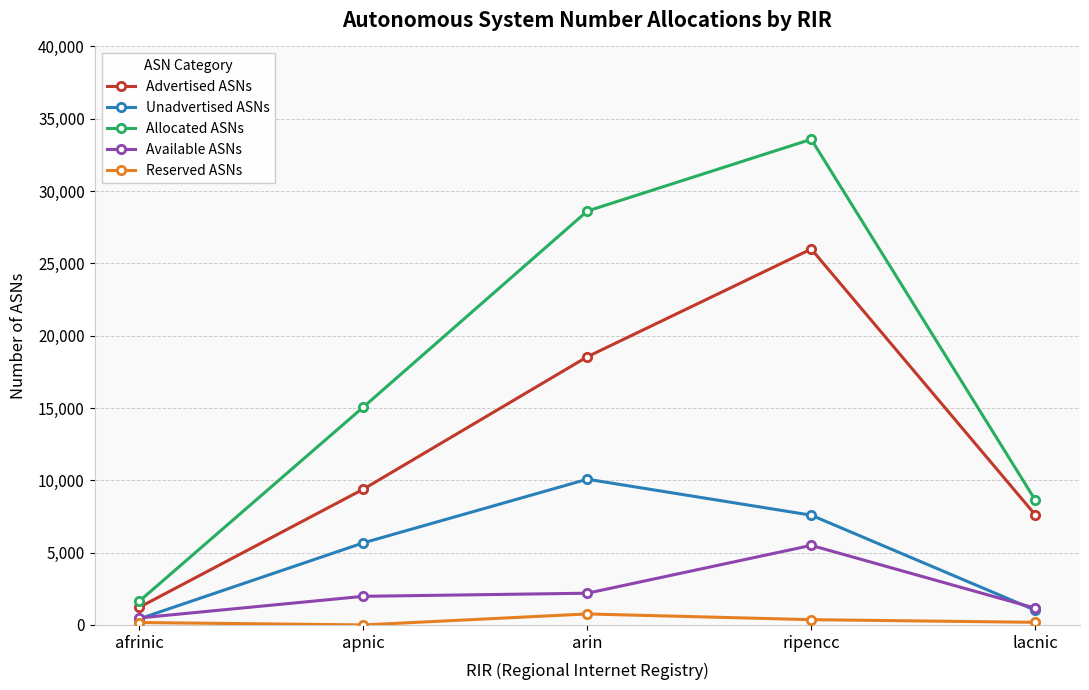

In Available ASNs, how many points are higher than both neighbors (excluding endpoints)?

1